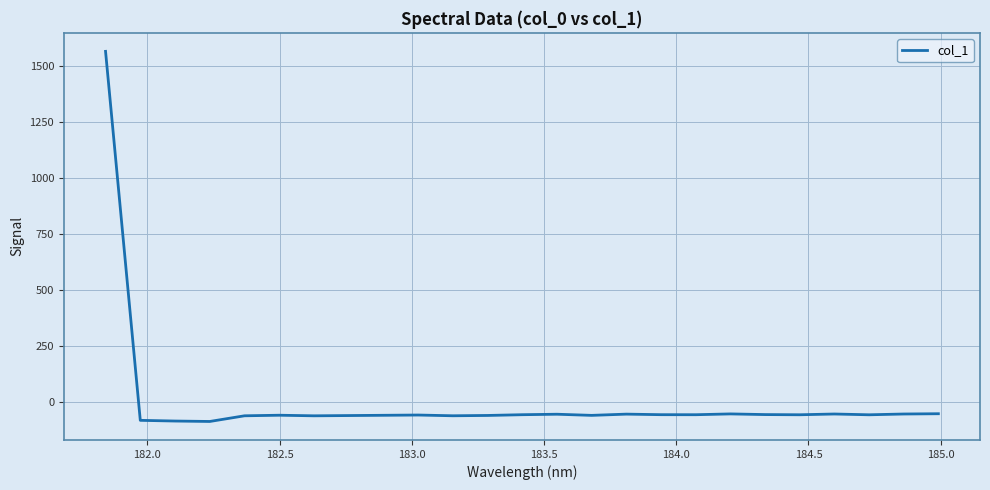

What is the difference between the maximum and minimum values?

1652.4